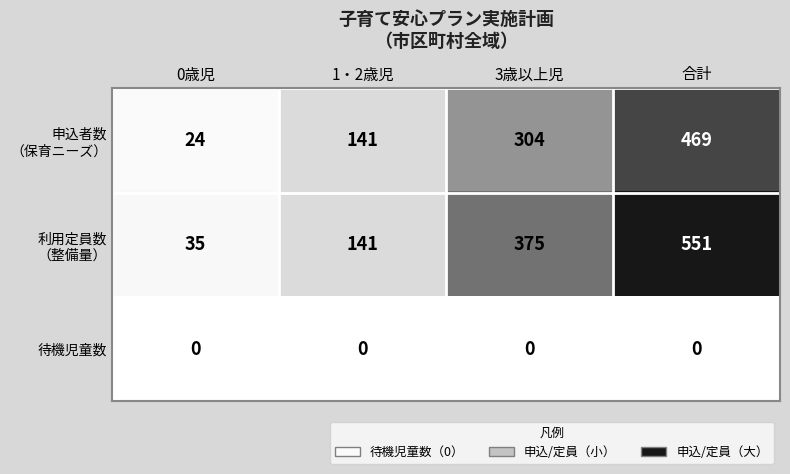

At which category is the sum across all series the highest?

合計